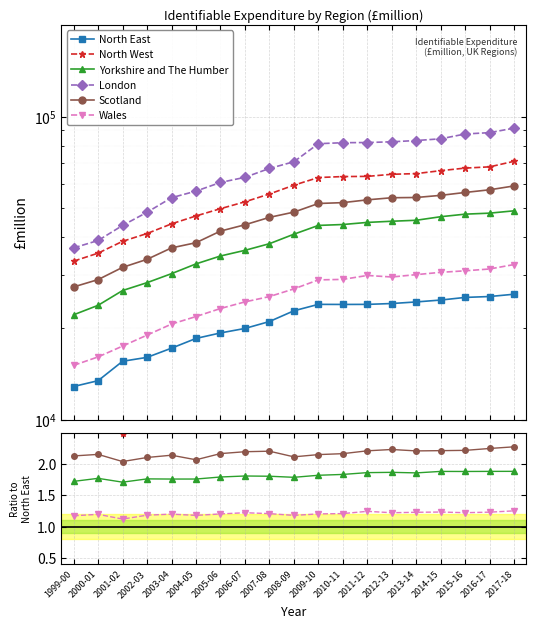

Which has a higher value, 2006-07 or 2007-08?

2007-08